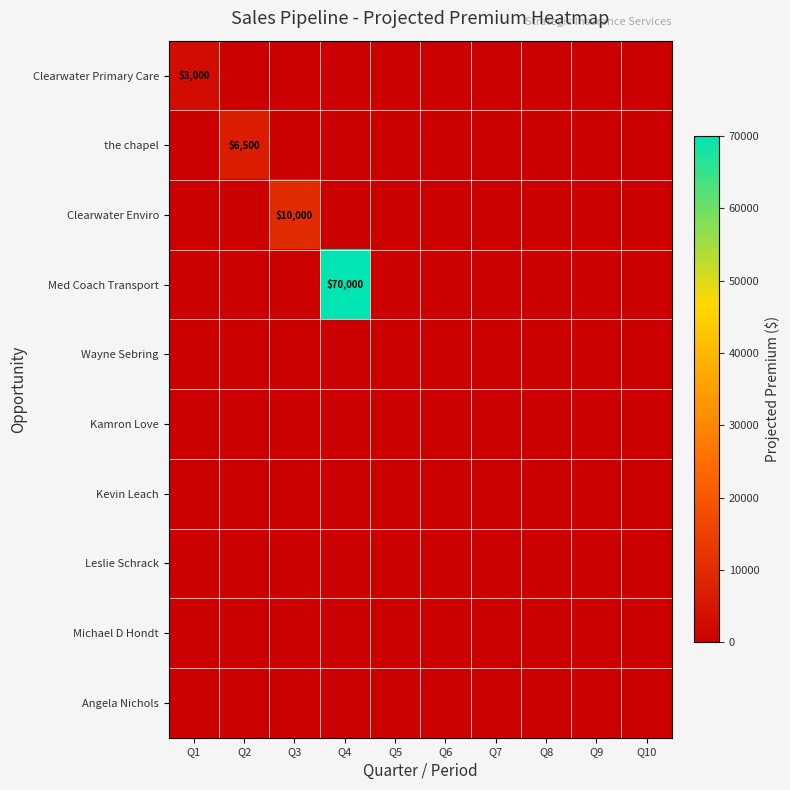

Which series has the largest total across all categories?

Med Coach Transport